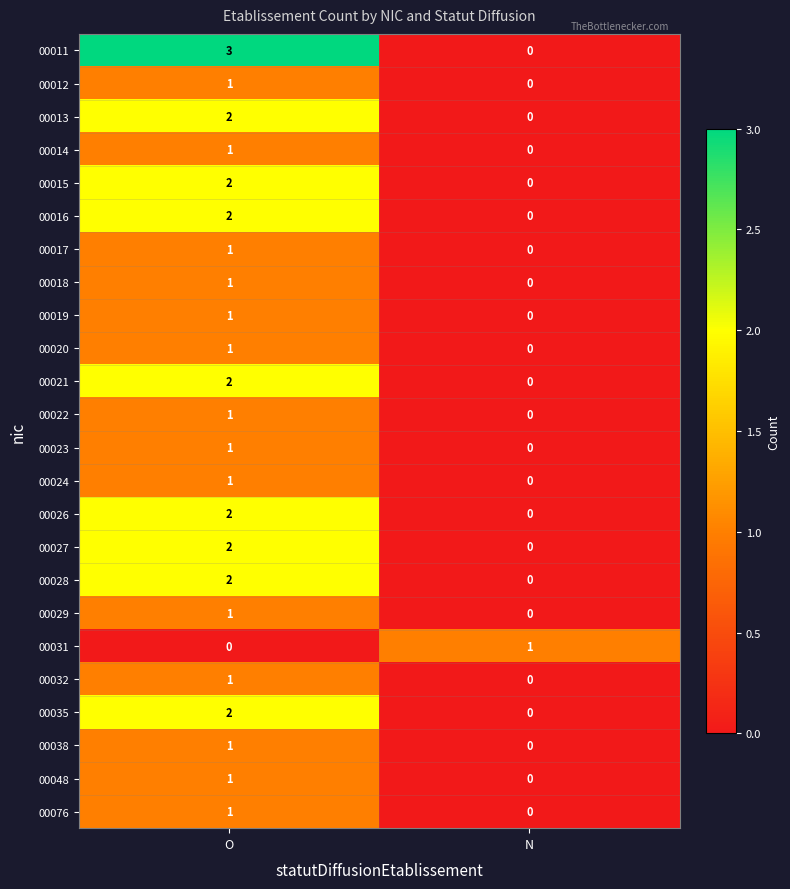

The value of 00028 at N is -1. True or false?

False